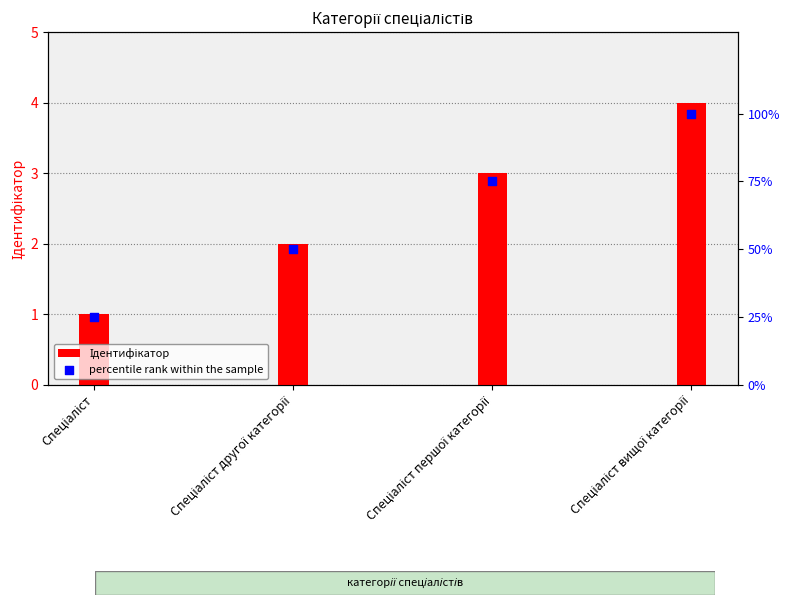

At how many categories does at least one series exceed 49?

3